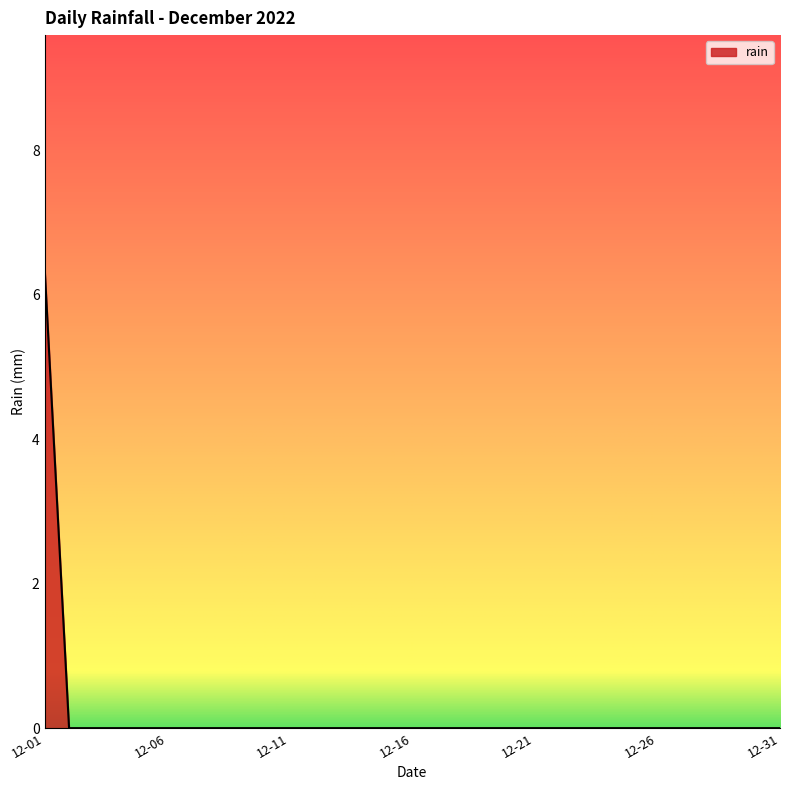

What is the difference between the maximum and minimum values?

6.4